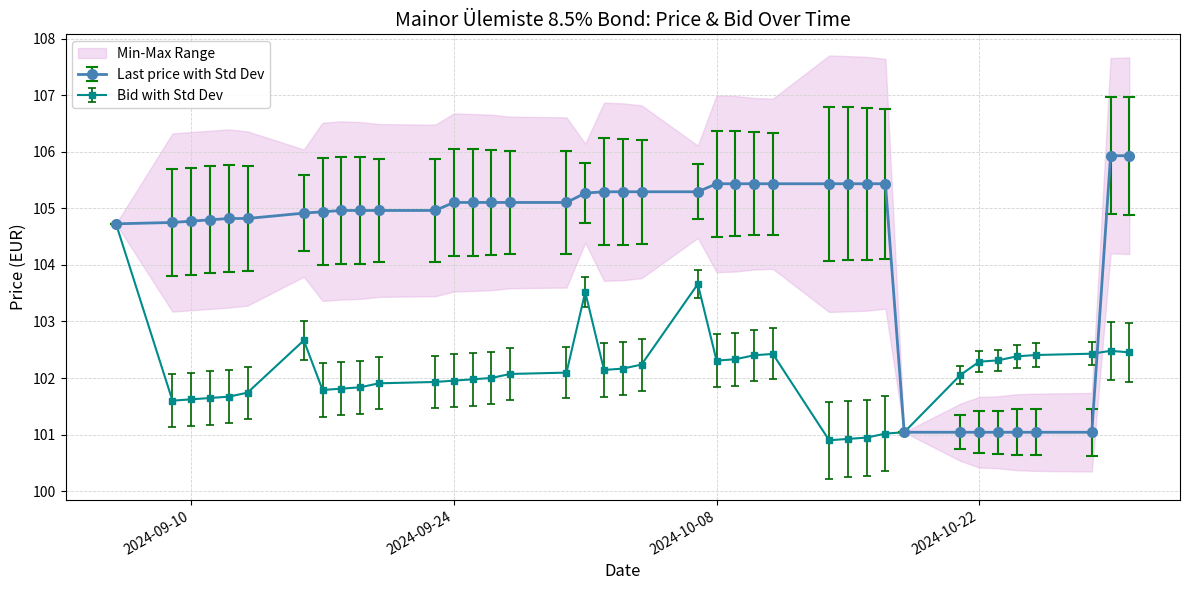

How many lines are shown in the chart?

3